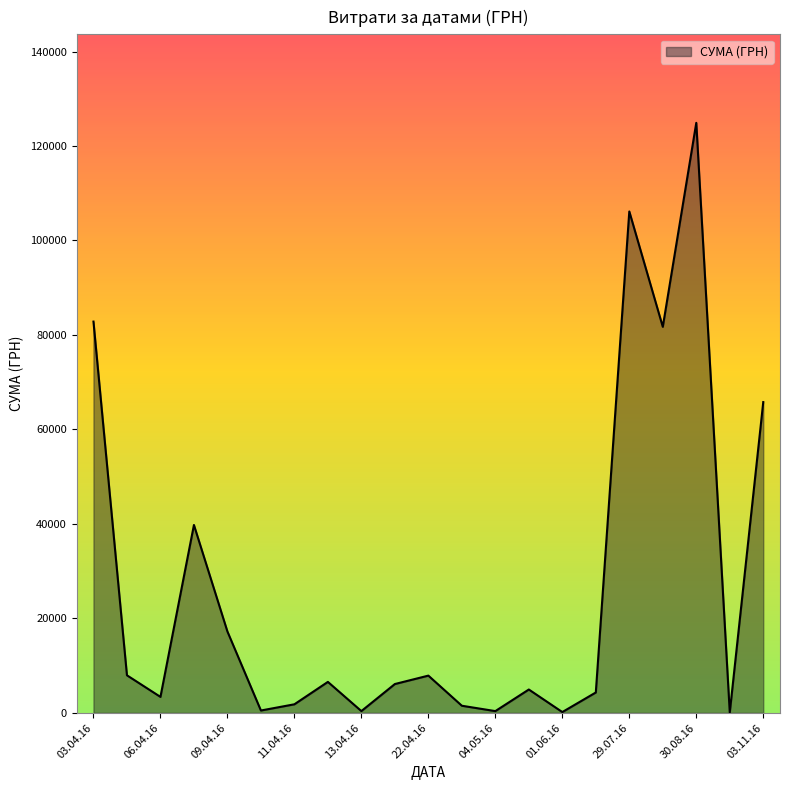

What is the greatest value displayed?

124904.8